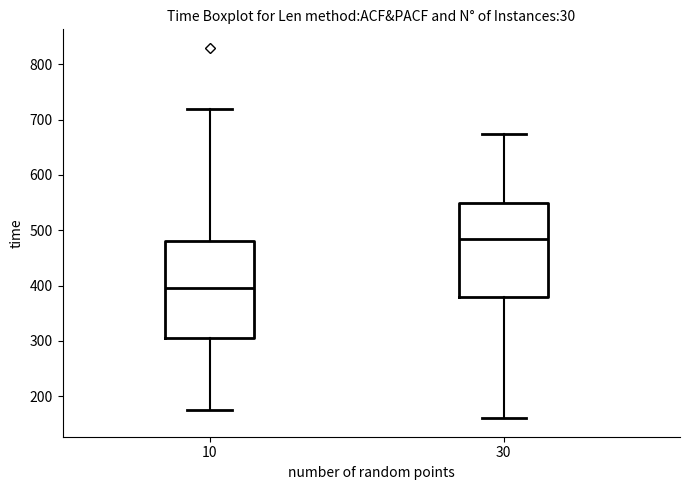

Which box has the highest median line?

30